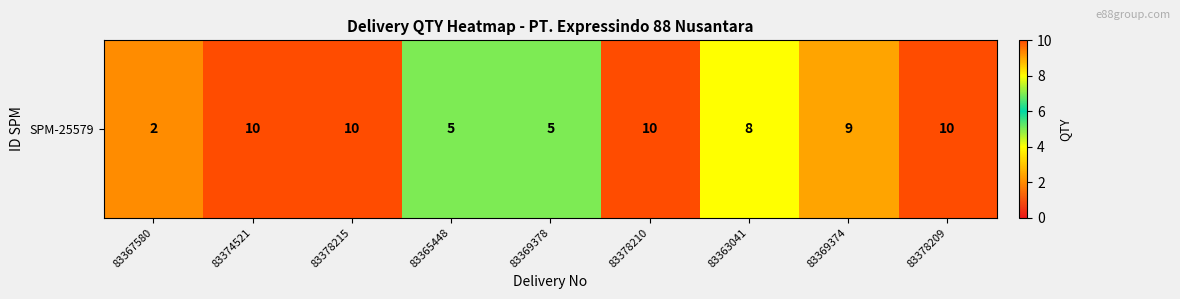

Rank the categories by value from lowest to highest.

83367580, 83365448, 83369378, 83363041, 83369374, 83374521, 83378215, 83378210, 83378209